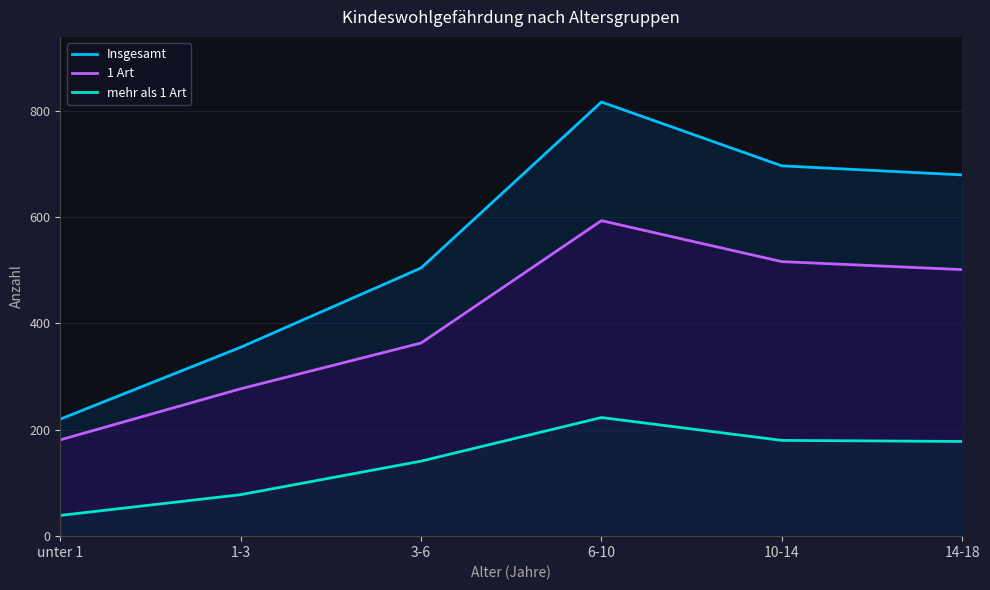

The value of Insgesamt at 10-14 is 407. True or false?

False